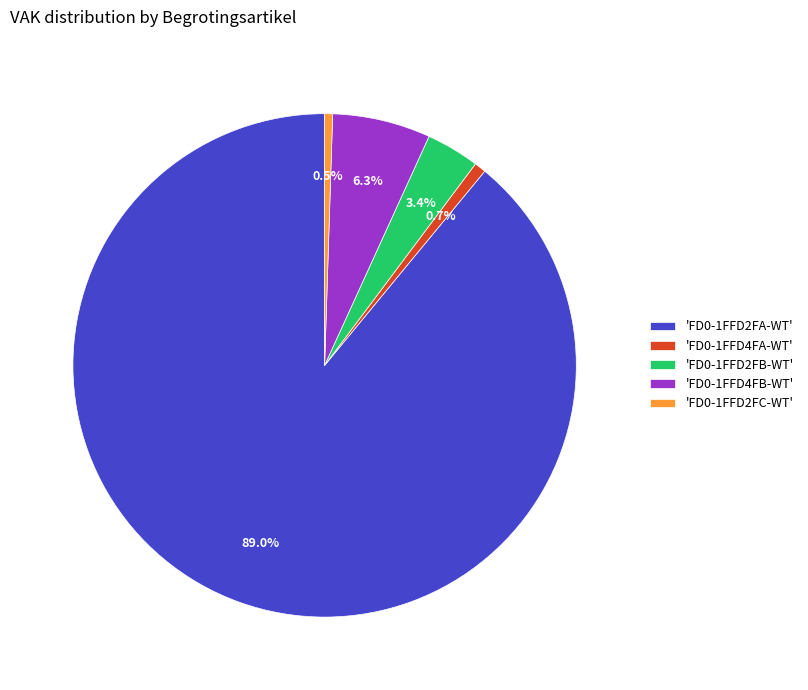

Does any single category account for the majority?

Yes